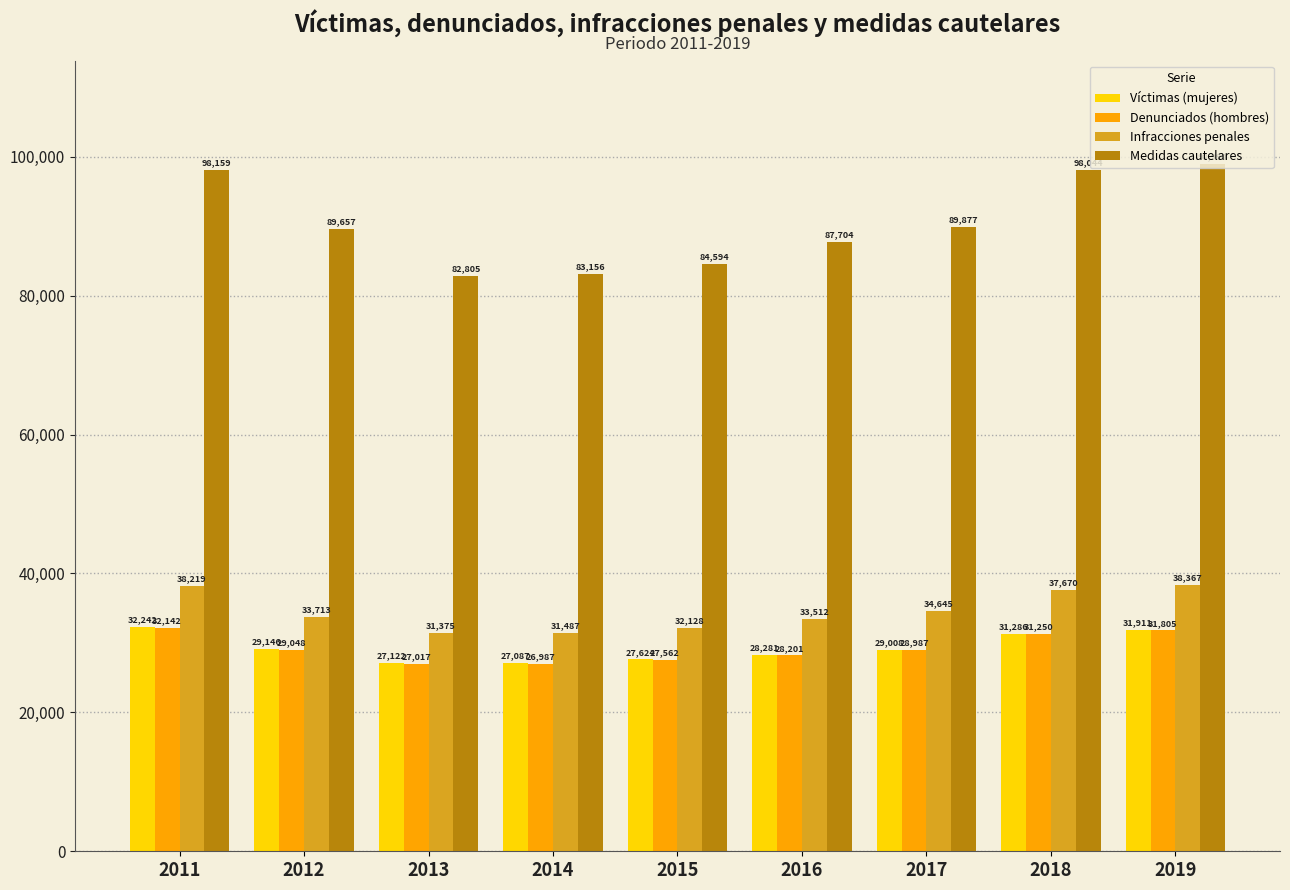

What is the value of the Víctimas (mujeres) bar at the 4th from the left?

27087